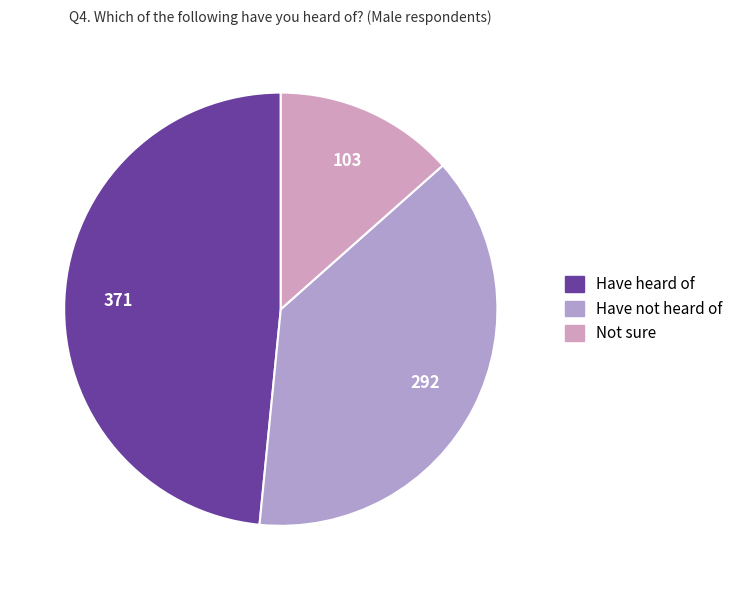

How many slices are in this pie chart?

3